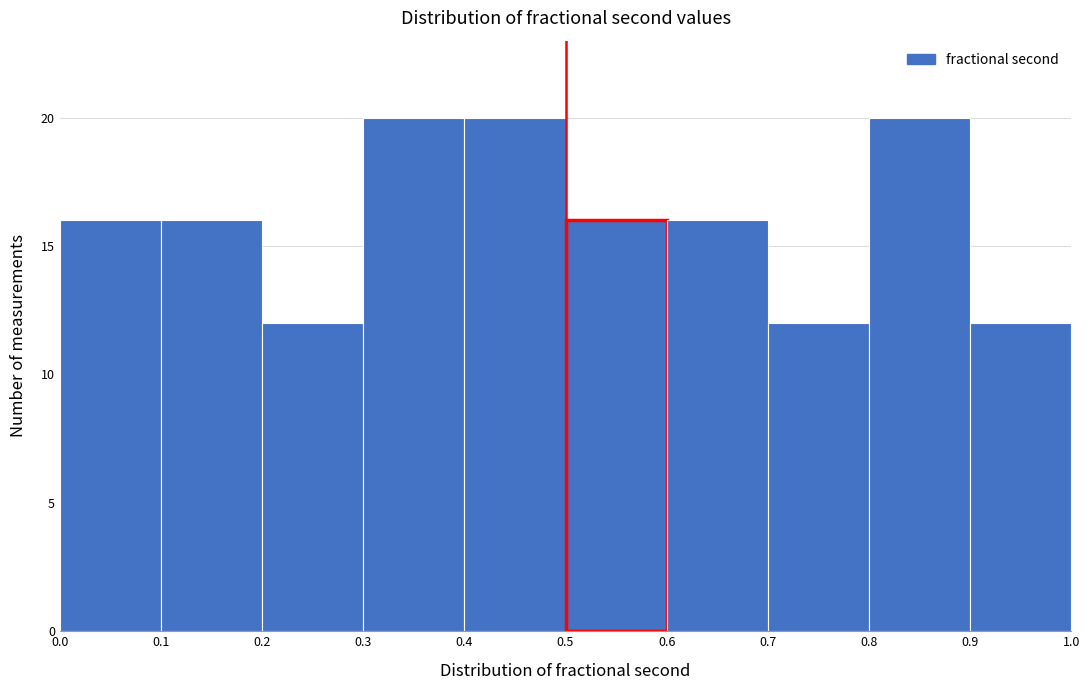

Reading left to right, list every bar in this chart as the range it spans on the x-axis followed by its height. The values are not printed on the chart, so give them approximately, as read against the axis.

0.0 to 0.1: 16
0.1 to 0.2: 16
0.2 to 0.3: 12
0.3 to 0.4: 20
0.4 to 0.5: 20
0.5 to 0.6: 16
0.6 to 0.7: 16
0.7 to 0.8: 12
0.8 to 0.9: 20
0.9 to 1.0: 12